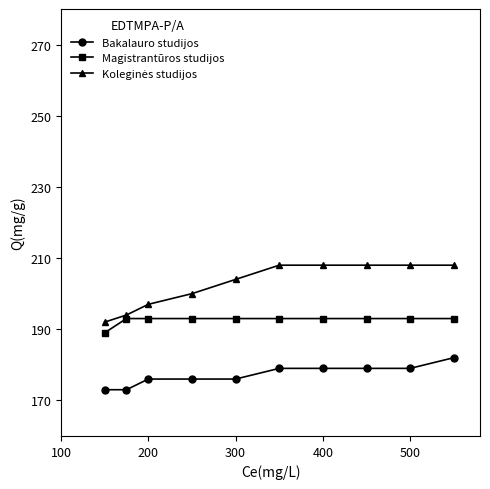

True or false: Bakalauro studijos and Magistrantūros studijos cross at least once.

False